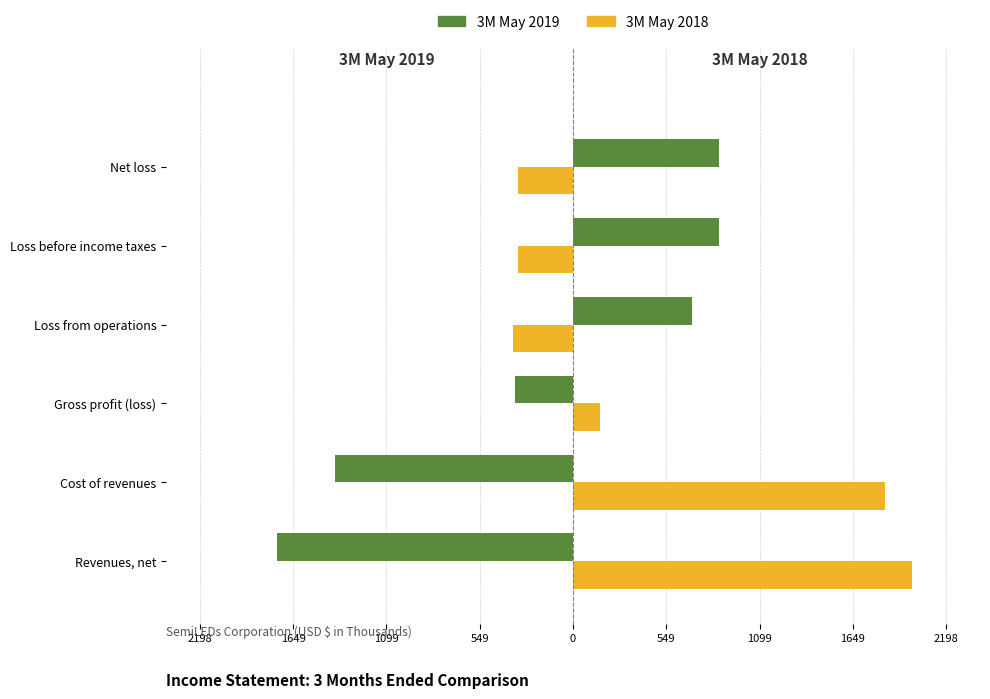

How many bars are there in each group?

2